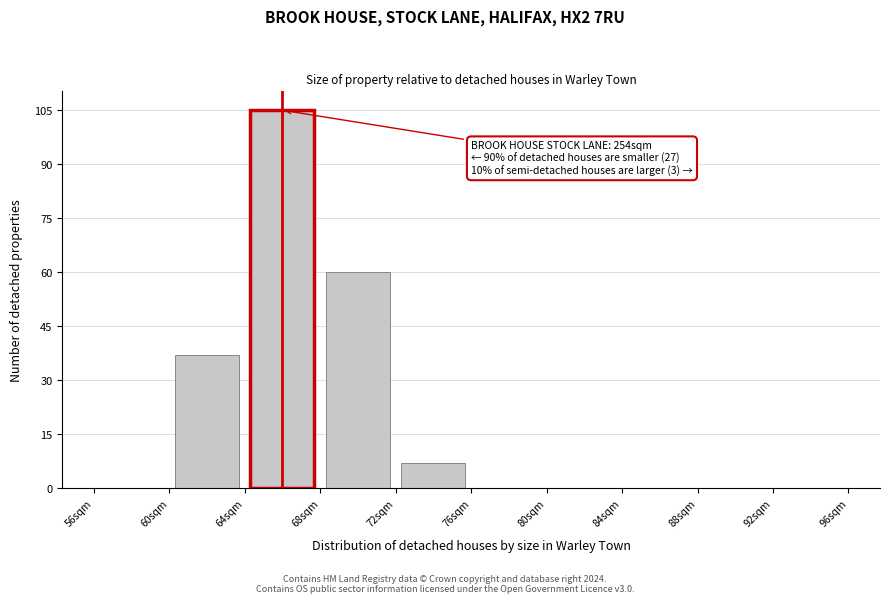

Which range on the x-axis has the tallest bar?

64 to 68